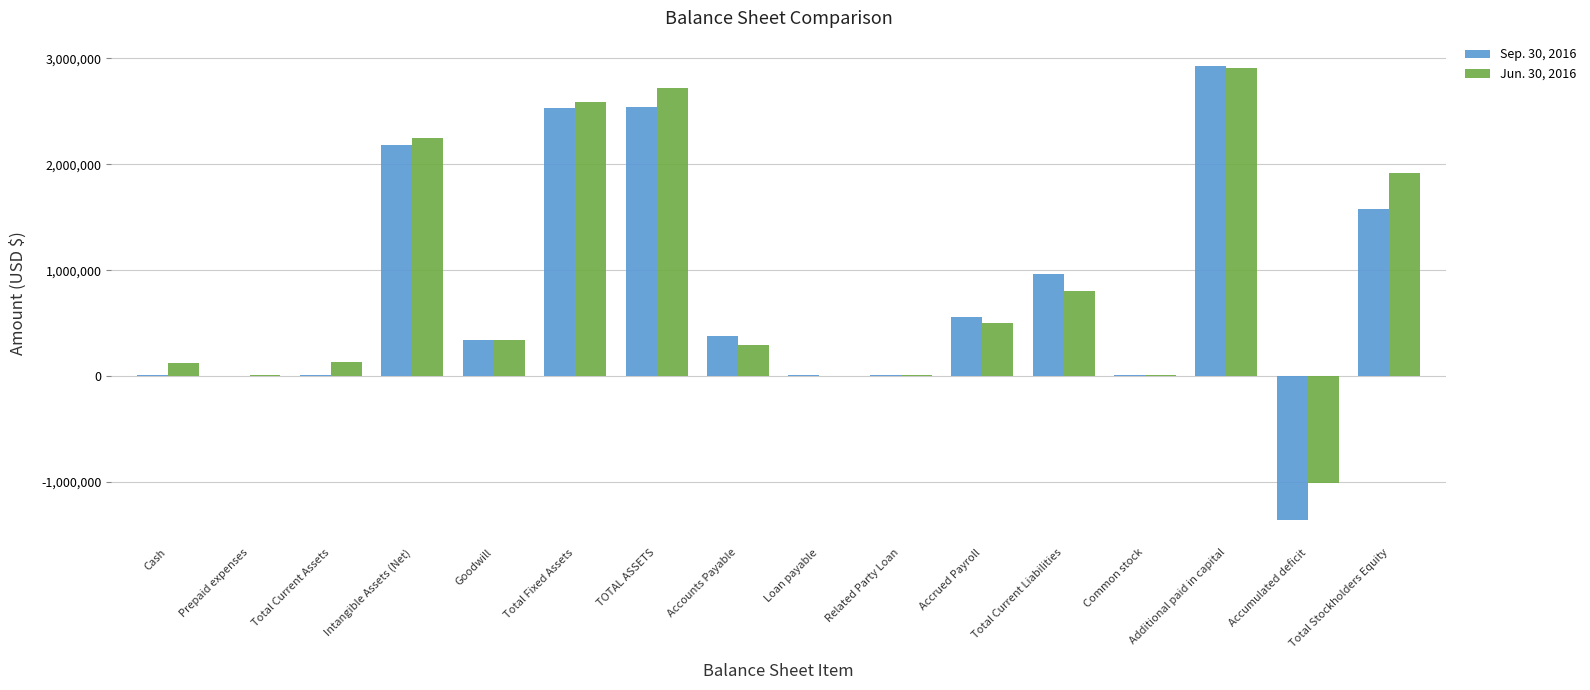

What is the maximum value for Sep. 30, 2016?

2925403